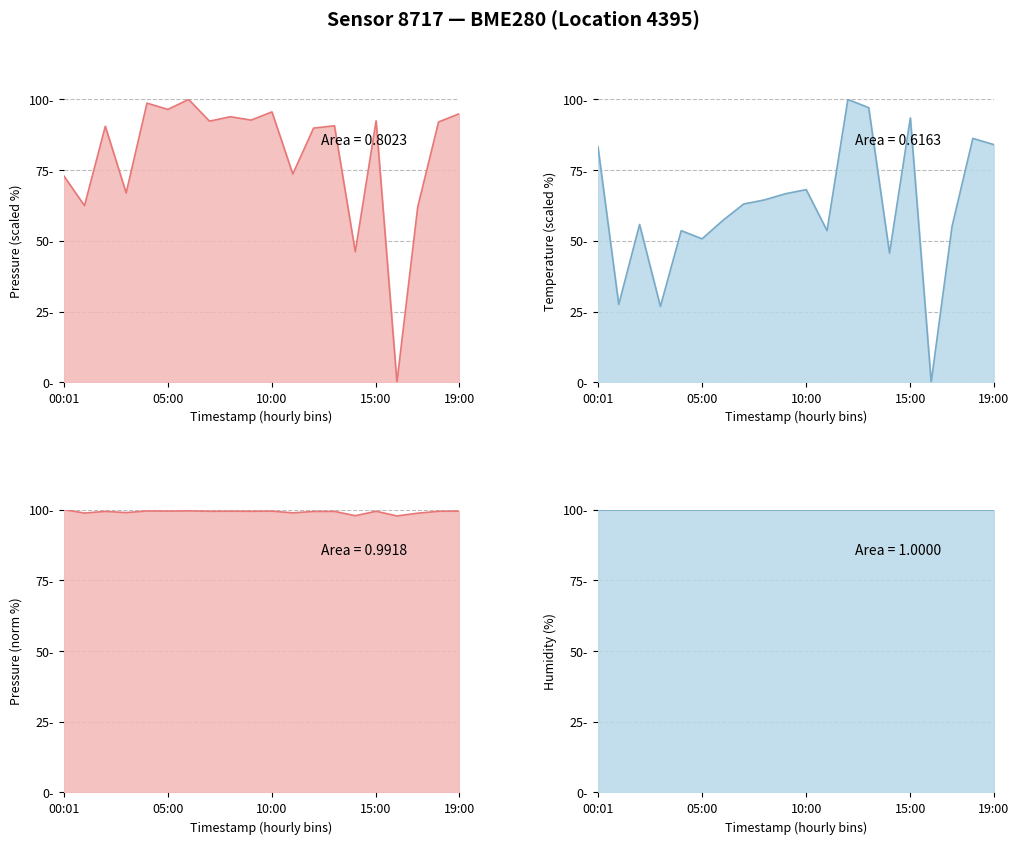

True or false: pressure_norm_line has more than 1 points higher than both neighbors.

True